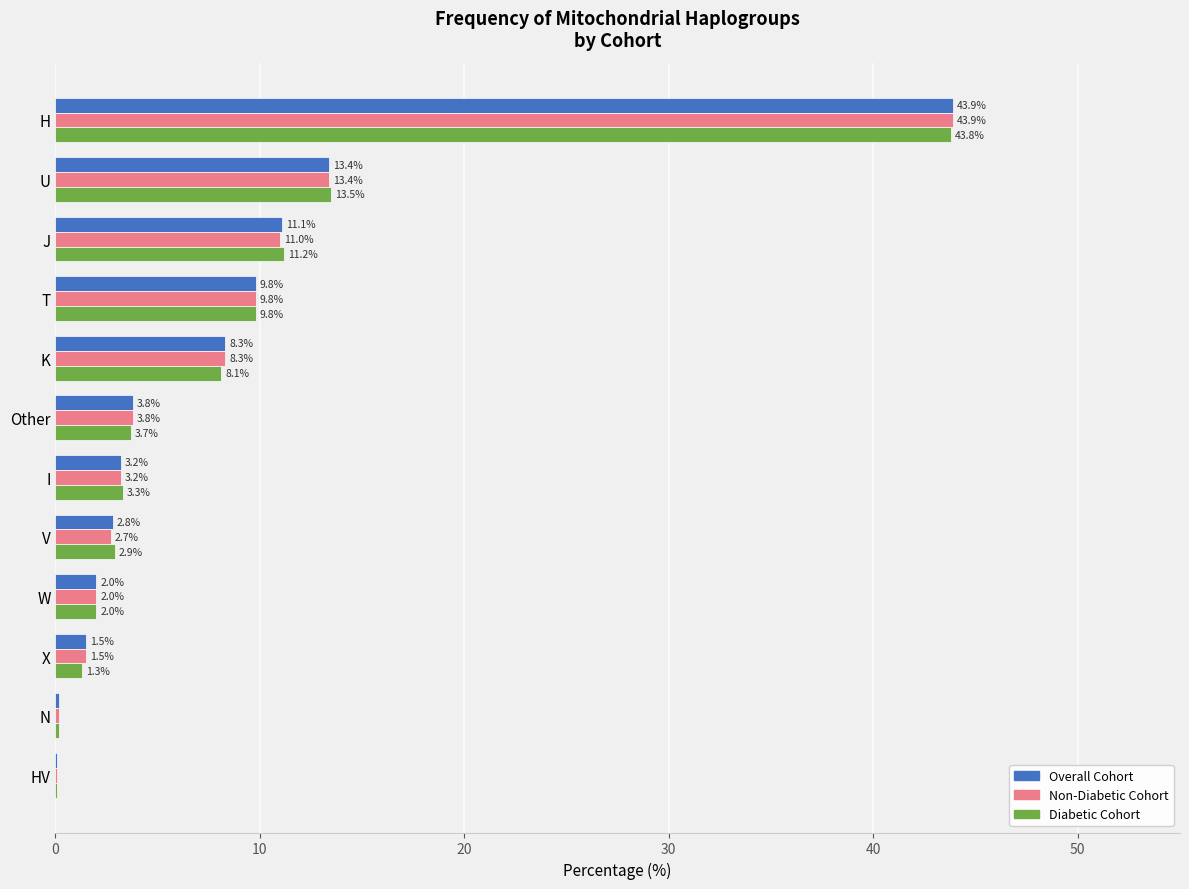

Between I and HV, which series saw the biggest shift?

Diabetic Cohort